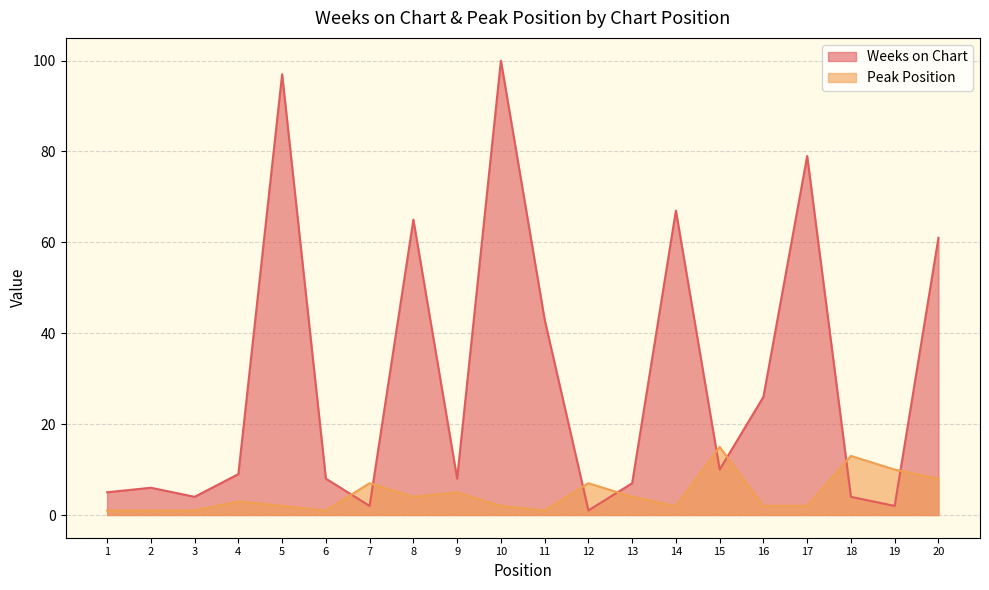

What is the value of the Weeks on Chart point at the 2nd from the left?

6